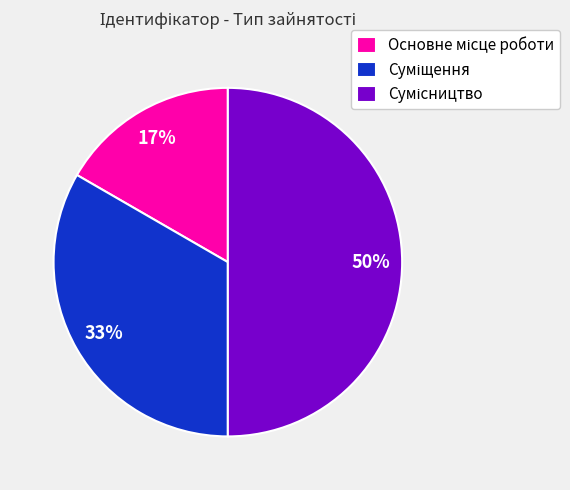

To the nearest percent, what is the average slice percentage?

33%